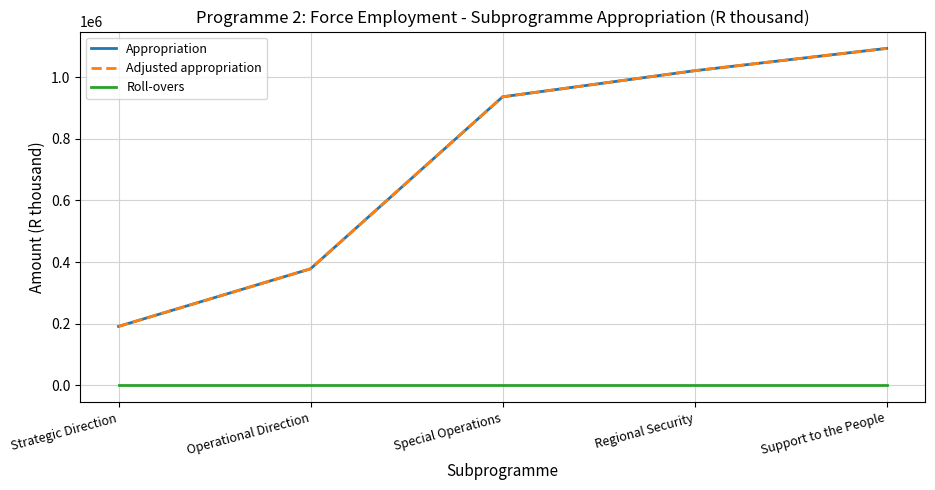

True or false: Adjusted appropriation has a value of 1277200 at Special Operations.

False